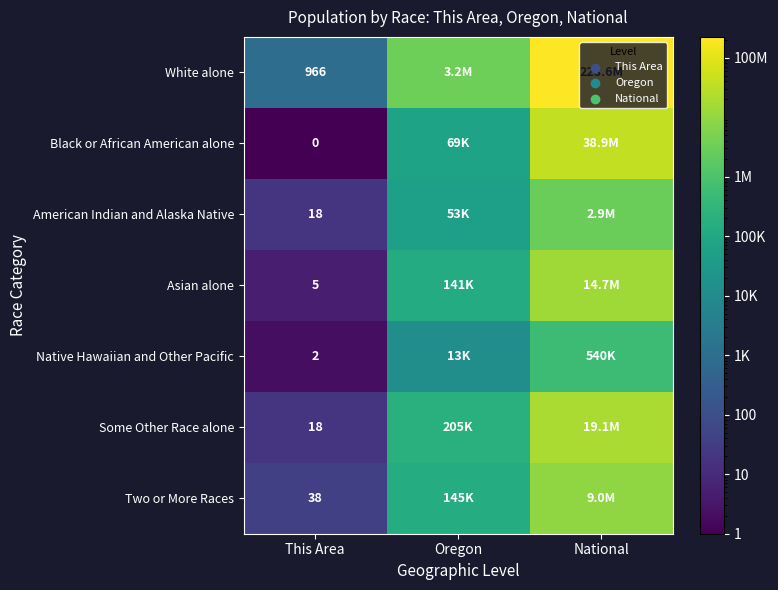

What is the difference between the highest and lowest values at This Area?

966